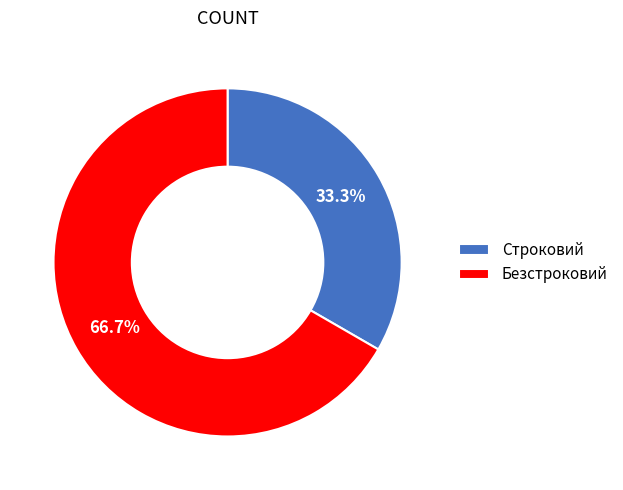

How many segments does this pie chart have?

2